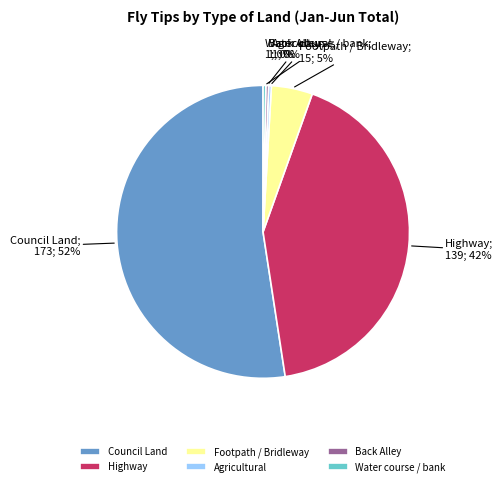

To the nearest percent, what percentage of the pie is Footpath / Bridleway?

5%